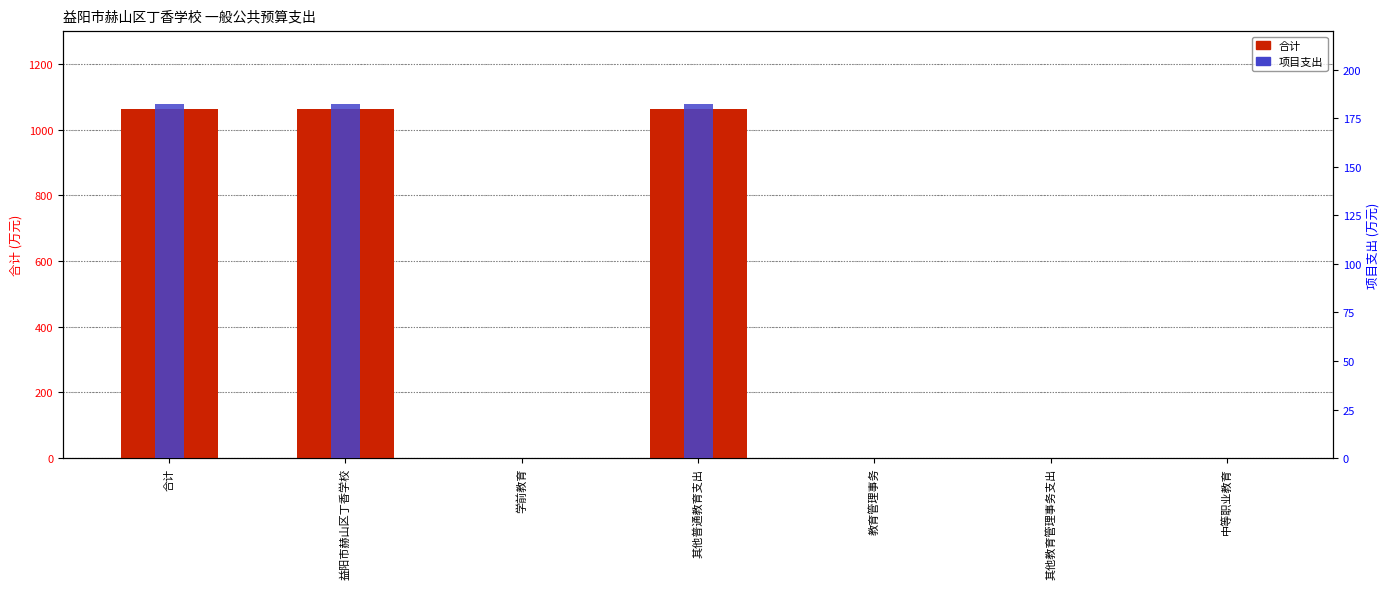

At which label does 合计 reach its peak?

合计